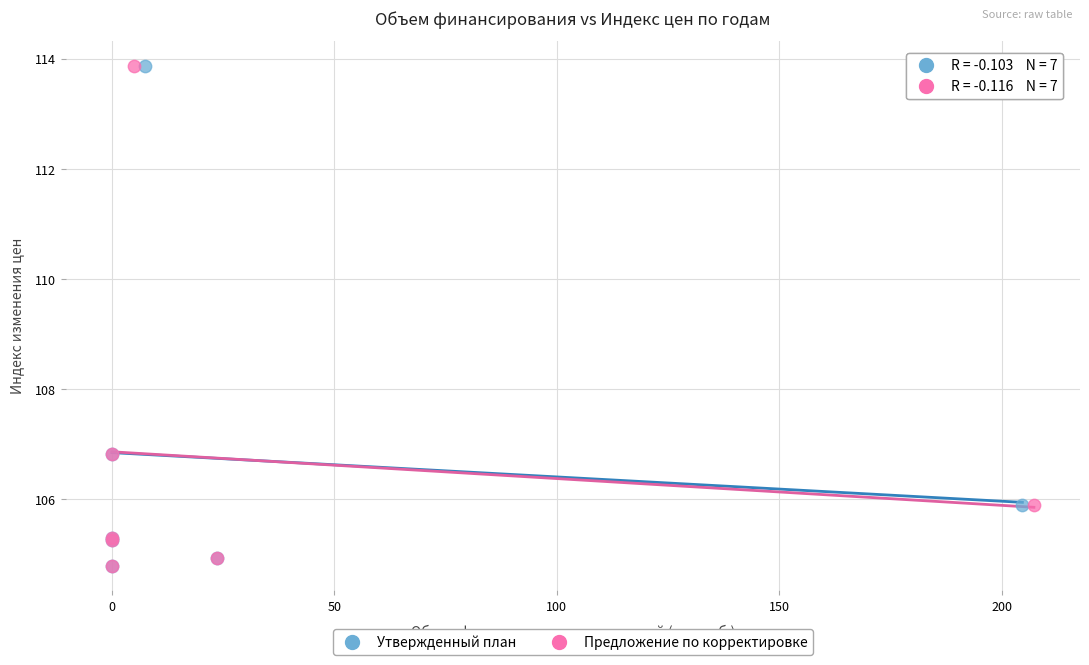

What are all the series names shown in the legend?

Утвержденный план, Предложение по корректировке